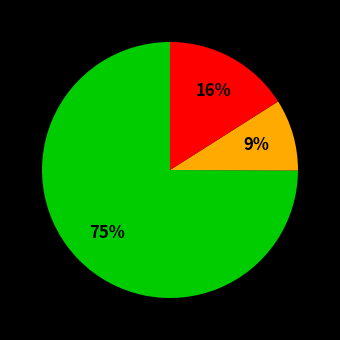

To the nearest percent, what is the difference between the largest and smallest slice percentages?

66%